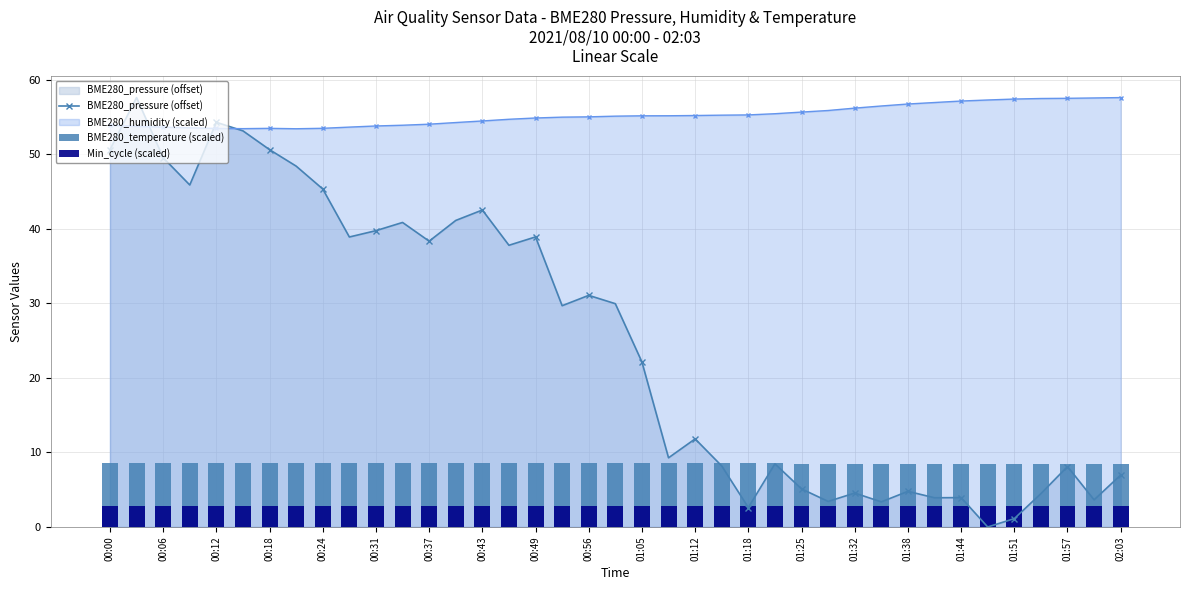

Is it true that BME280_pressure (offset) equals 31.1 at 00:56?

True